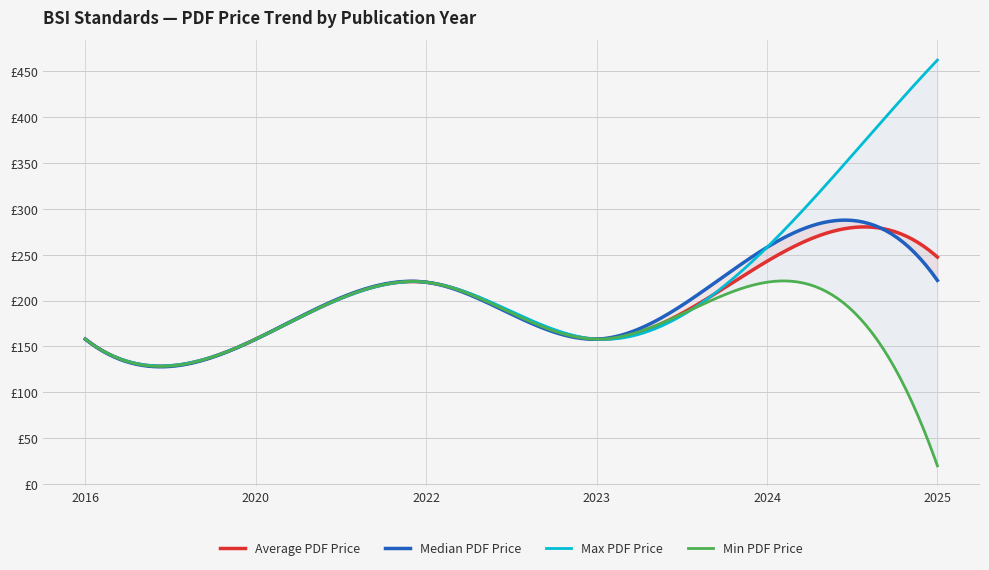

Which has a higher value, 2022 or 2025?

2025